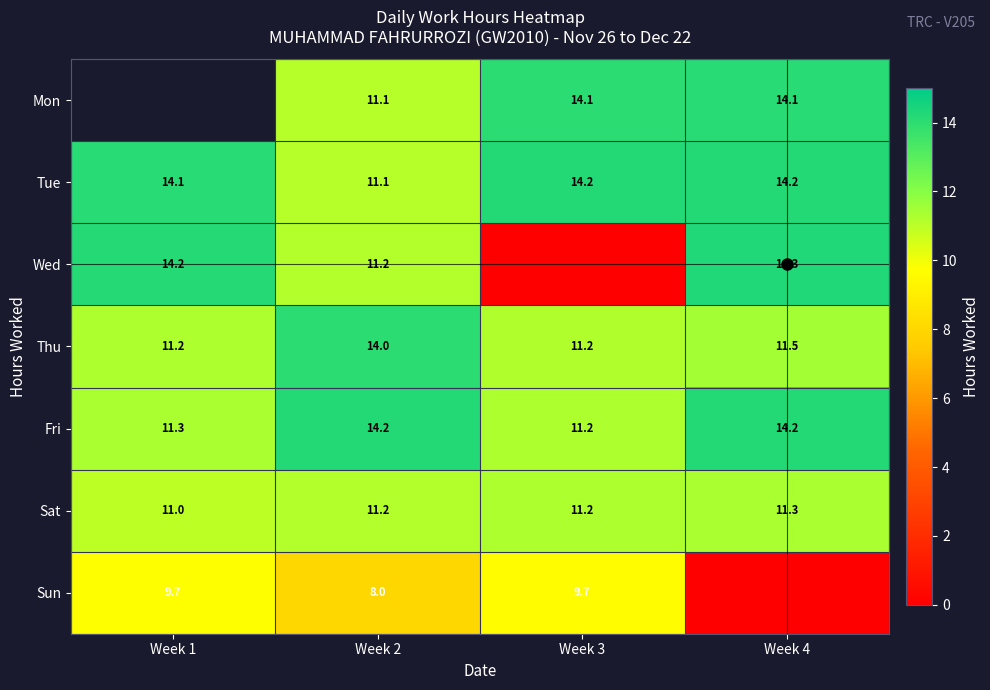

Which series changed the most between Week 2 and Week 4?

Sun